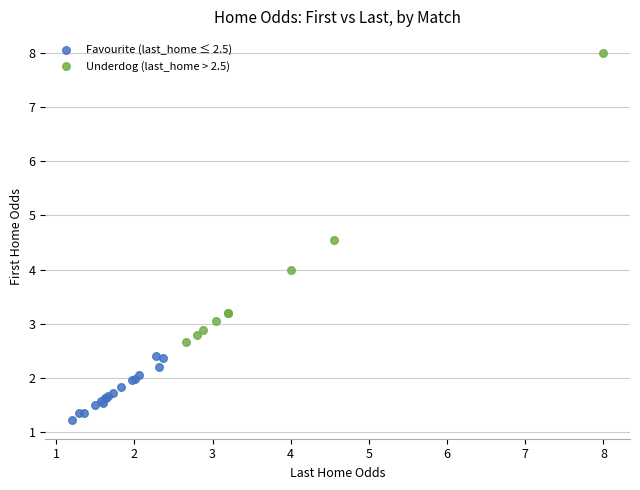

What are all the series names shown in the legend?

Favourite (last_home ≤ 2.5), Underdog (last_home > 2.5)